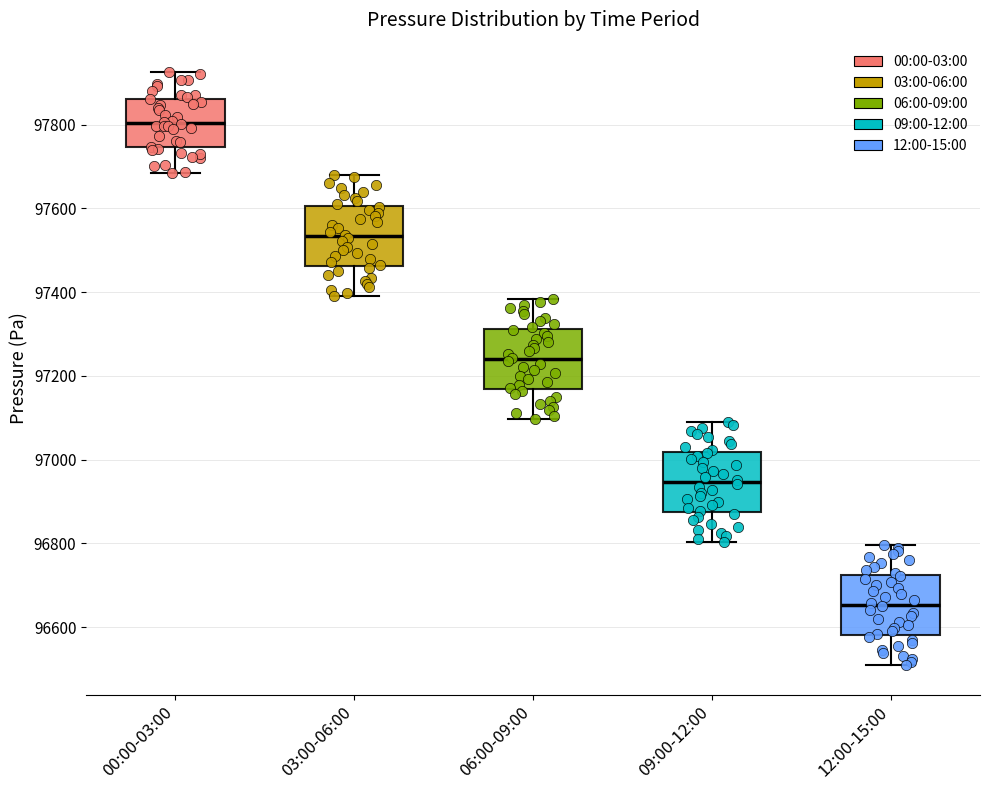

Where does the upper whisker of the box for 03:00-06:00 end on the y-axis? The values are not printed on the chart, so give them approximately, as read against the axis.

97680